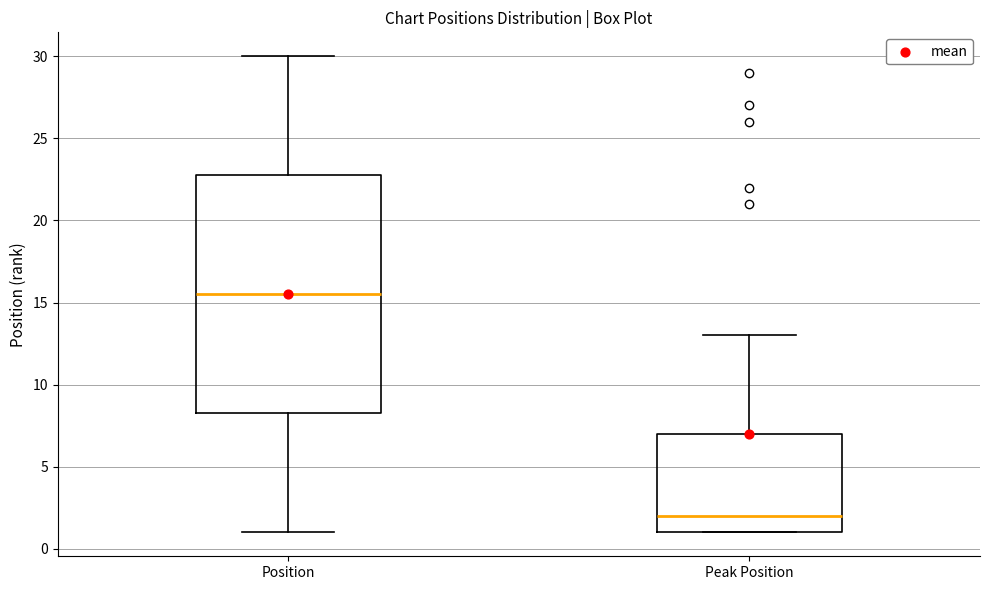

Reading left to right, read every box against the y-axis: the position of its median line, the range the box covers, and the ends of its whiskers. The values are not printed on the chart, so give them approximately, as read against the axis.

Position: median 15.5, box 8.5 to 23.0, whiskers 1.0 to 30.0
Peak Position: median 2.0, box 1.0 to 7.0, whiskers 1.0 to 13.0